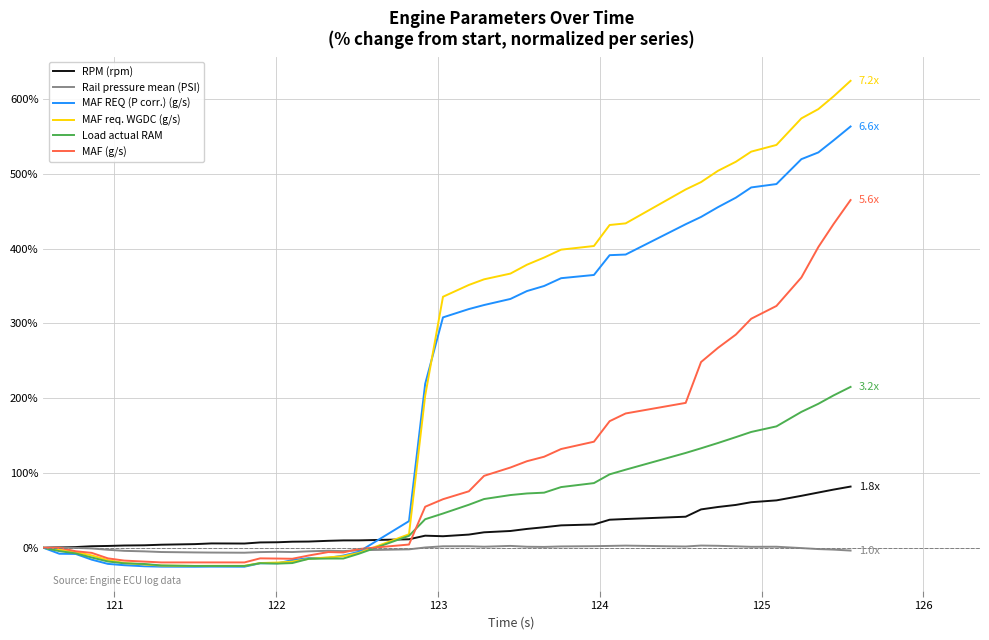

Rank the series by their maximum value, from lowest to highest.

Rail pressure mean (PSI), RPM (rpm), Load actual RAM, MAF (g/s), MAF REQ (P corr.) (g/s), MAF req. WGDC (g/s)